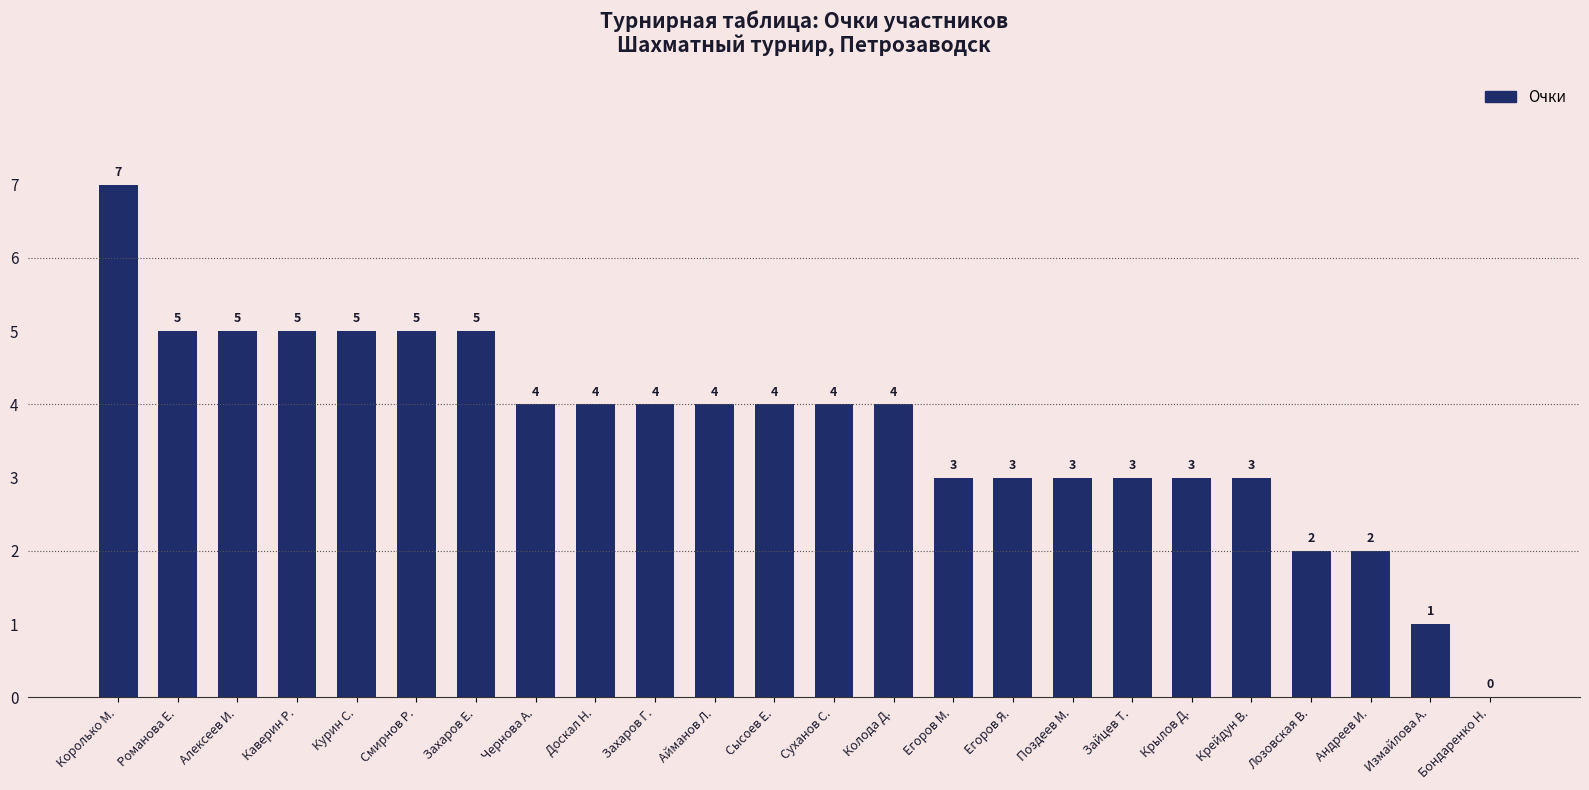

Reading left to right, what are all the values shown in this chart?

Королько М.=7	Романова Е.=5	Алексеев И.=5	Каверин Р.=5	Курин С.=5	Смирнов Р.=5	Захаров Е.=5	Чернова А.=4	Доскал Н.=4	Захаров Г.=4	Айманов Л.=4	Сысоев Е.=4	Суханов С.=4	Колода Д.=4	Егоров М.=3	Егоров Я.=3	Поздеев М.=3	Зайцев Т.=3	Крылов Д.=3	Крейдун В.=3	Лозовская В.=2	Андреев И.=2	Измайлова А.=1	Бондаренко Н.=0